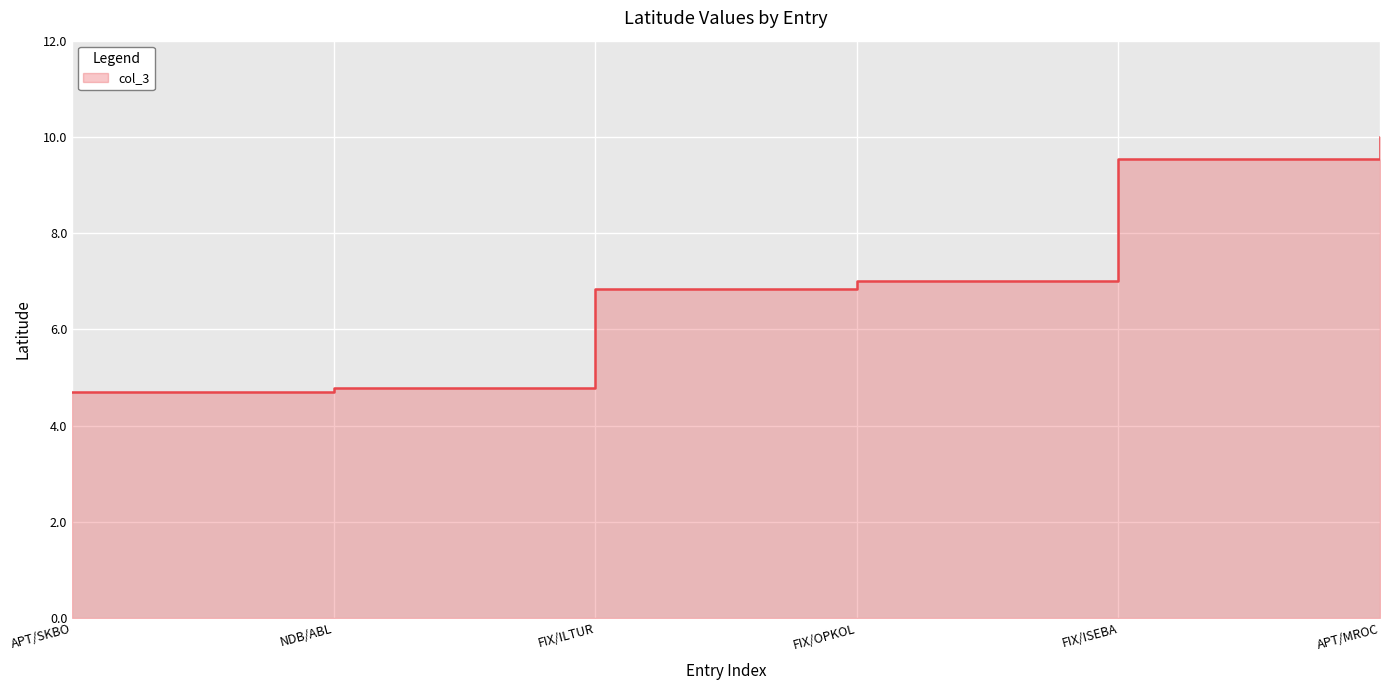

What is the difference between the maximum and minimum values?

5.3